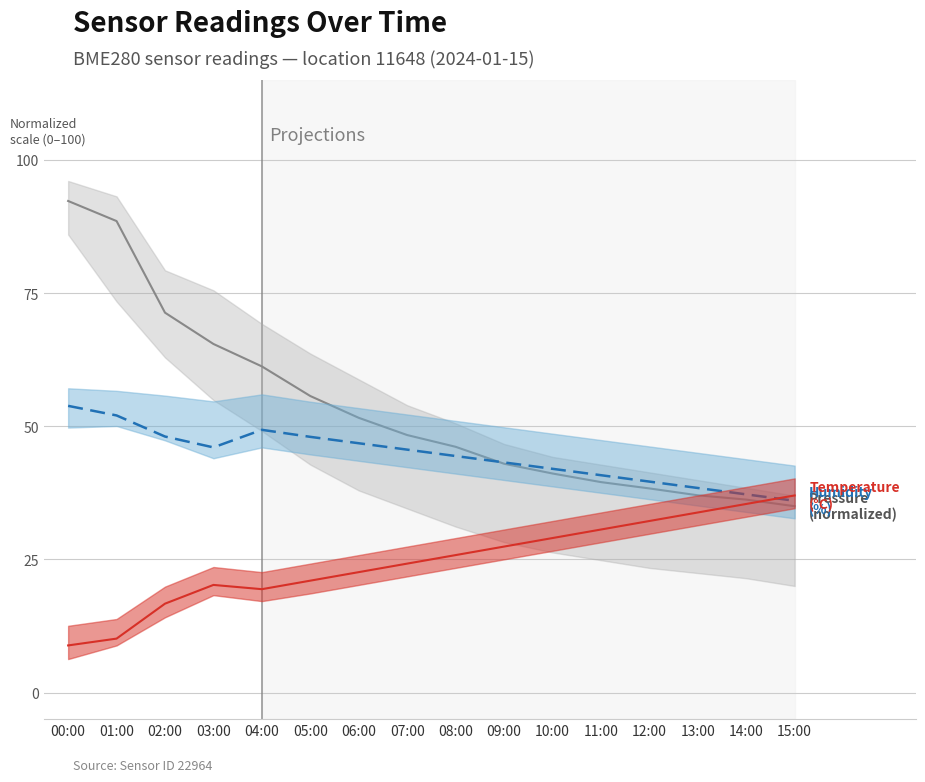

What is the sum of the Humidity (%) values at 02:00 and 12:00?

87.7